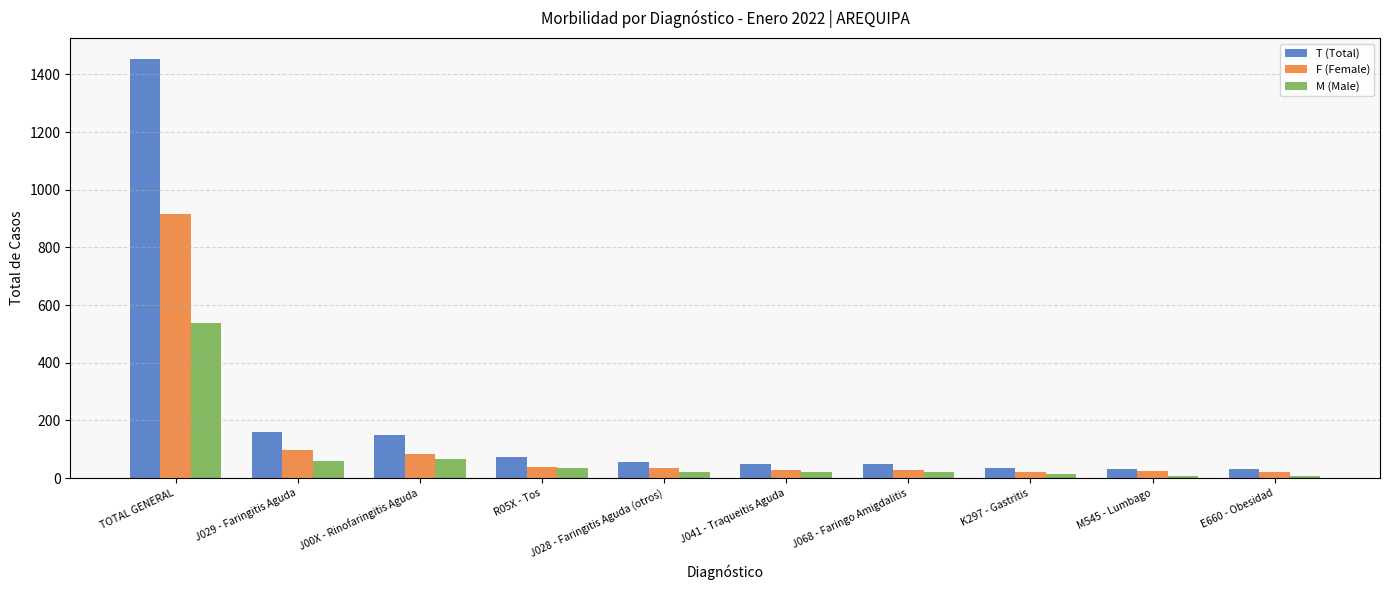

Is the value of T (Total) at J068 - Faringo Amigdalitis greater than the value of M (Male) at TOTAL GENERAL?

No